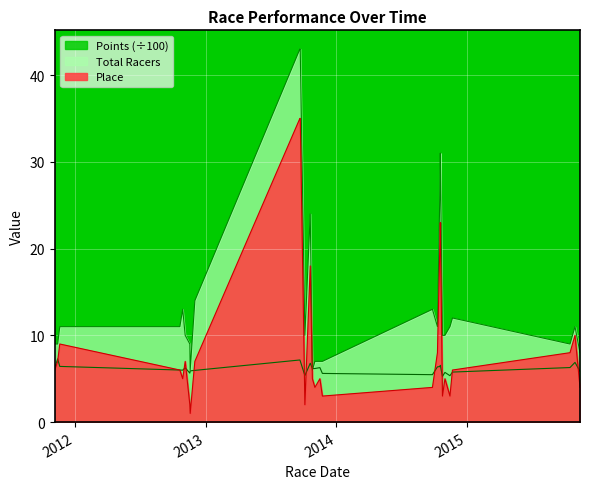

Reading right to left, extract all data points from this chart.

Place: 4.0	10.0	8.0	6.0	3.0	5.0	3.0	23.0	21.0	8.0	4.0	3.0	5.0	4.0	5.0	18.0	2.0	35.0	35.0	7.0	1.0	2.0	7.0	5.0	6.0	9.0	7.0	6.0
Total Racers: 8.0	11.0	9.0	12.0	11.0	10.0	10.0	31.0	27.0	11.0	13.0	7.0	7.0	7.0	6.0	24.0	10.0	43.0	43.0	14.0	6.0	9.0	10.0	13.0	11.0	11.0	9.0	9.0
Points: 5.8	6.9	6.3	5.8	5.3	5.7	5.3	6.5	6.4	6.4	5.5	5.6	6.3	6.2	6.2	6.8	5.4	7.0	7.2	6.0	5.9	5.6	6.3	6.0	6.0	6.4	7.3	6.3